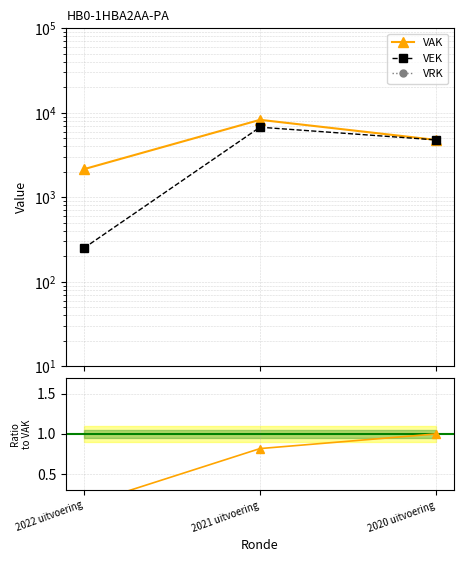

At which label does VAK reach its minimum?

2022 uitvoering